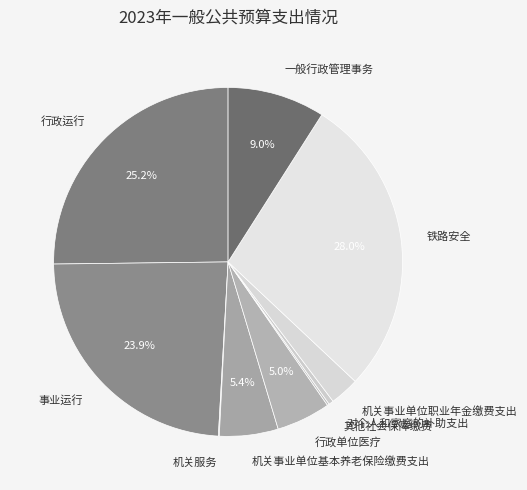

What is the largest slice in the pie chart?

铁路安全